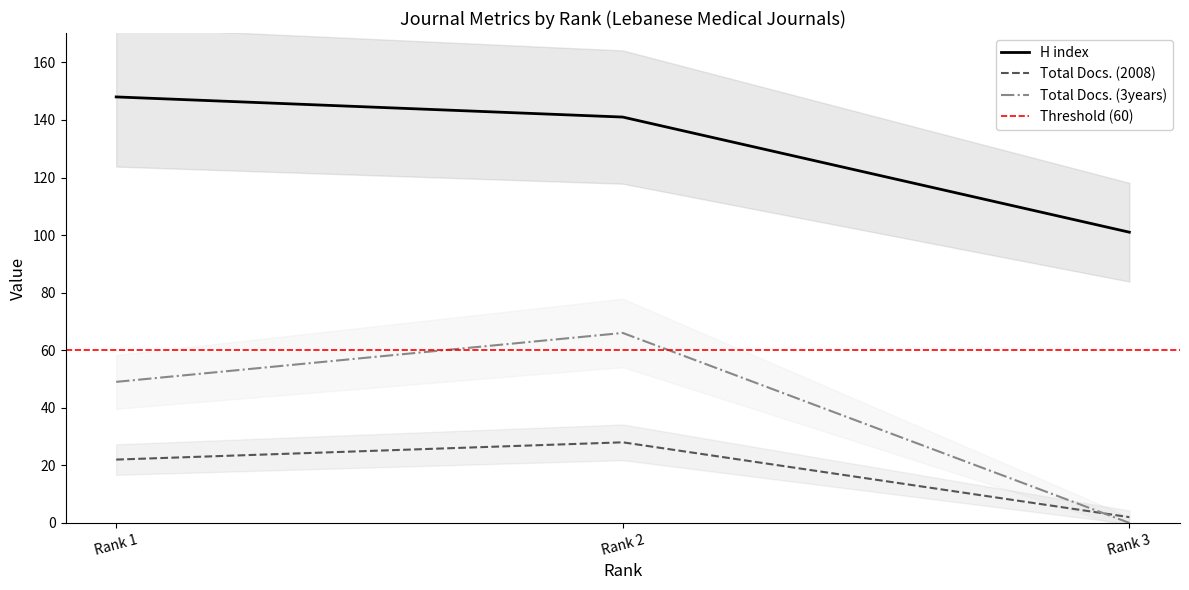

Does the chart have visible grid lines?

No